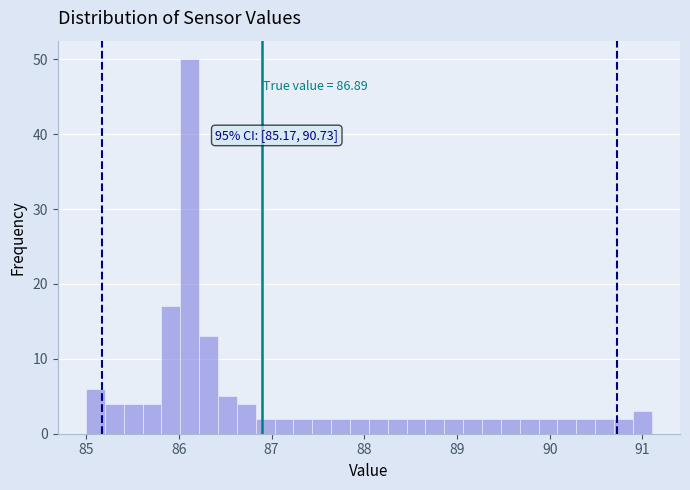

Read against the x-axis, roughly where is the centre of the tallest bar?

86.1